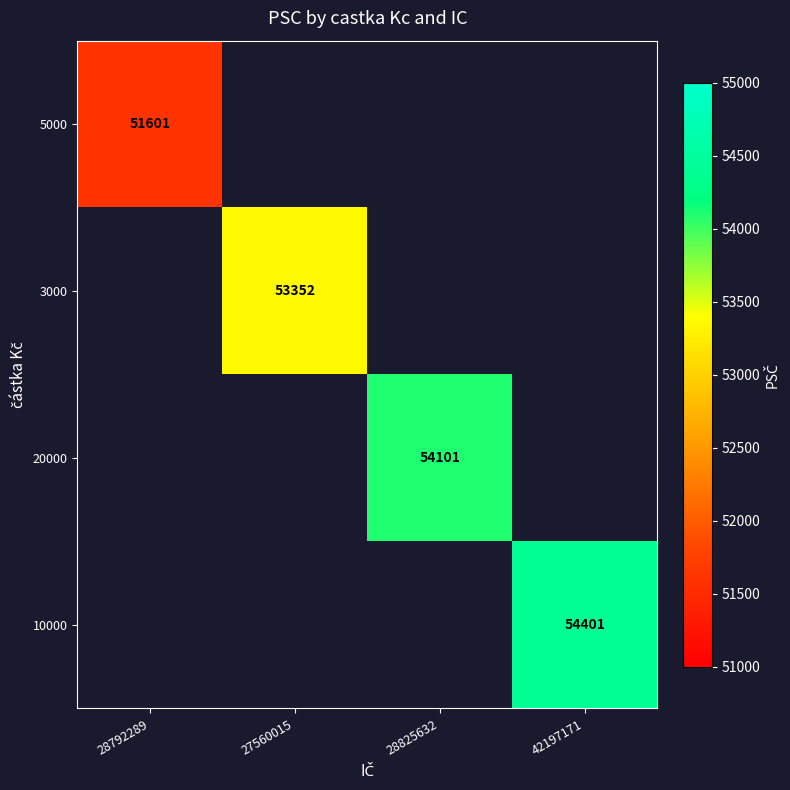

At which category does the chart reach its minimum across all series?

28792289